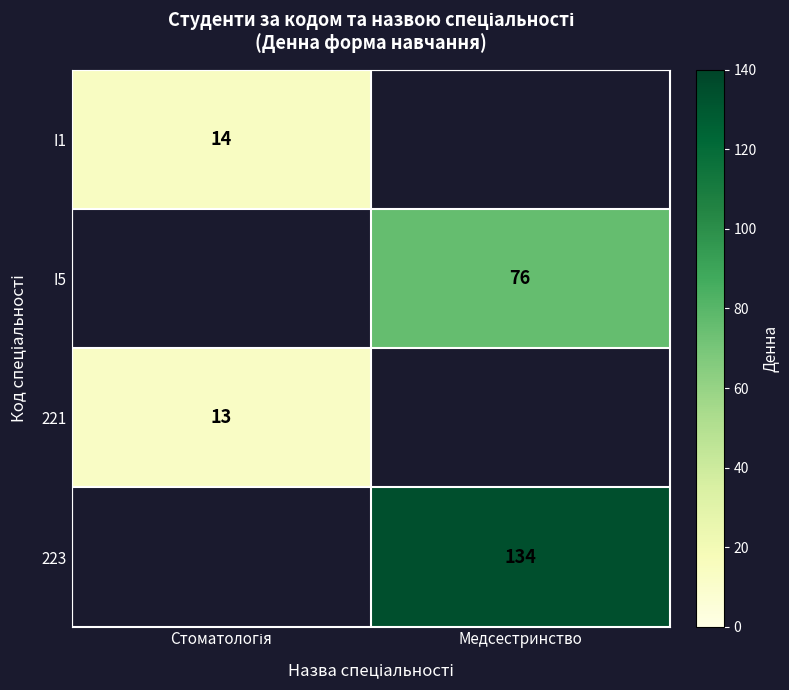

The 223 series shows 134 at Медсестринство. True or false?

True